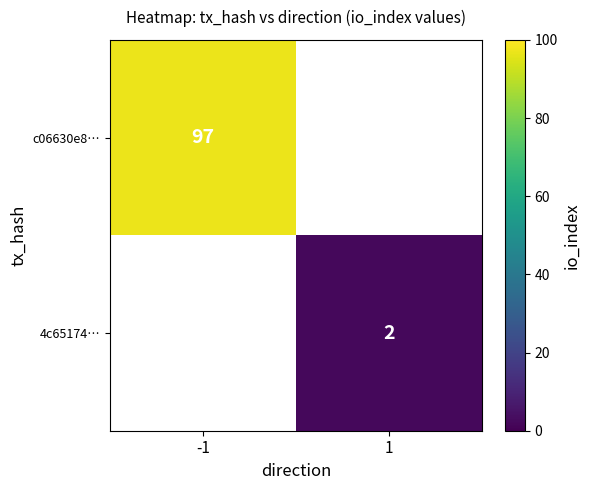

True or false: c06630e8… has a value of 129.7 at -1.

False